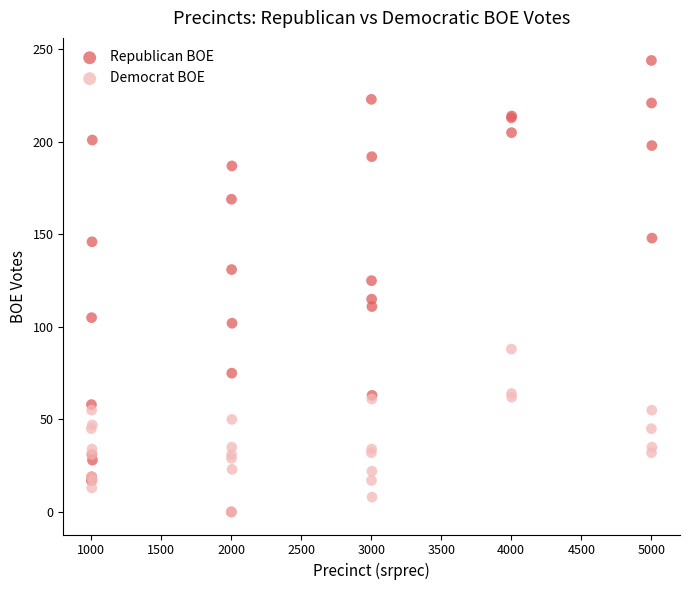

In the Republican BOE series, what Y value is closest to 122?

125